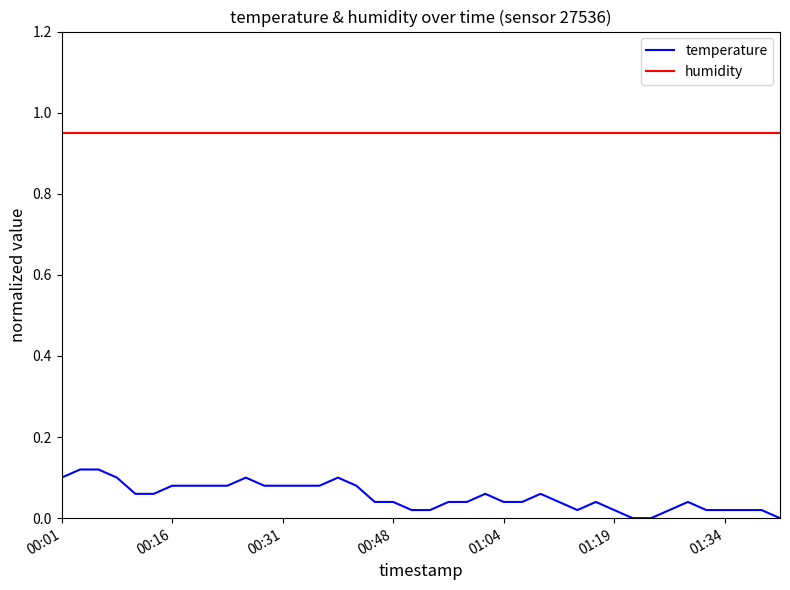

List the series in order of their peak value, lowest first.

temperature, humidity